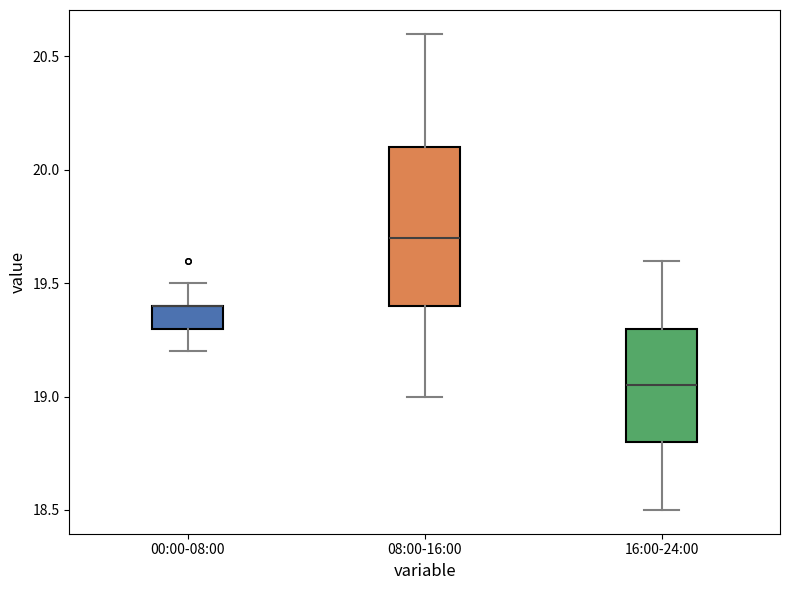

Which box is the tallest, from its lower edge to its upper edge?

08:00-16:00